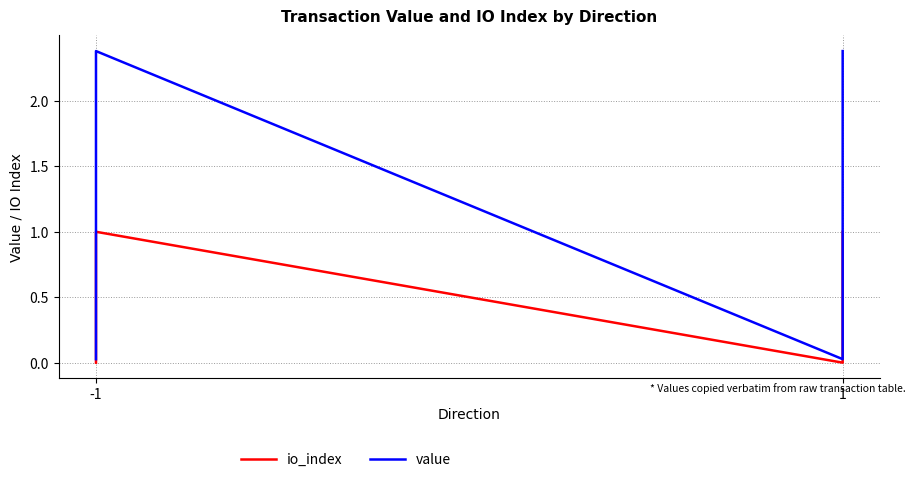

Is this an area chart (filled region under the line)?

No